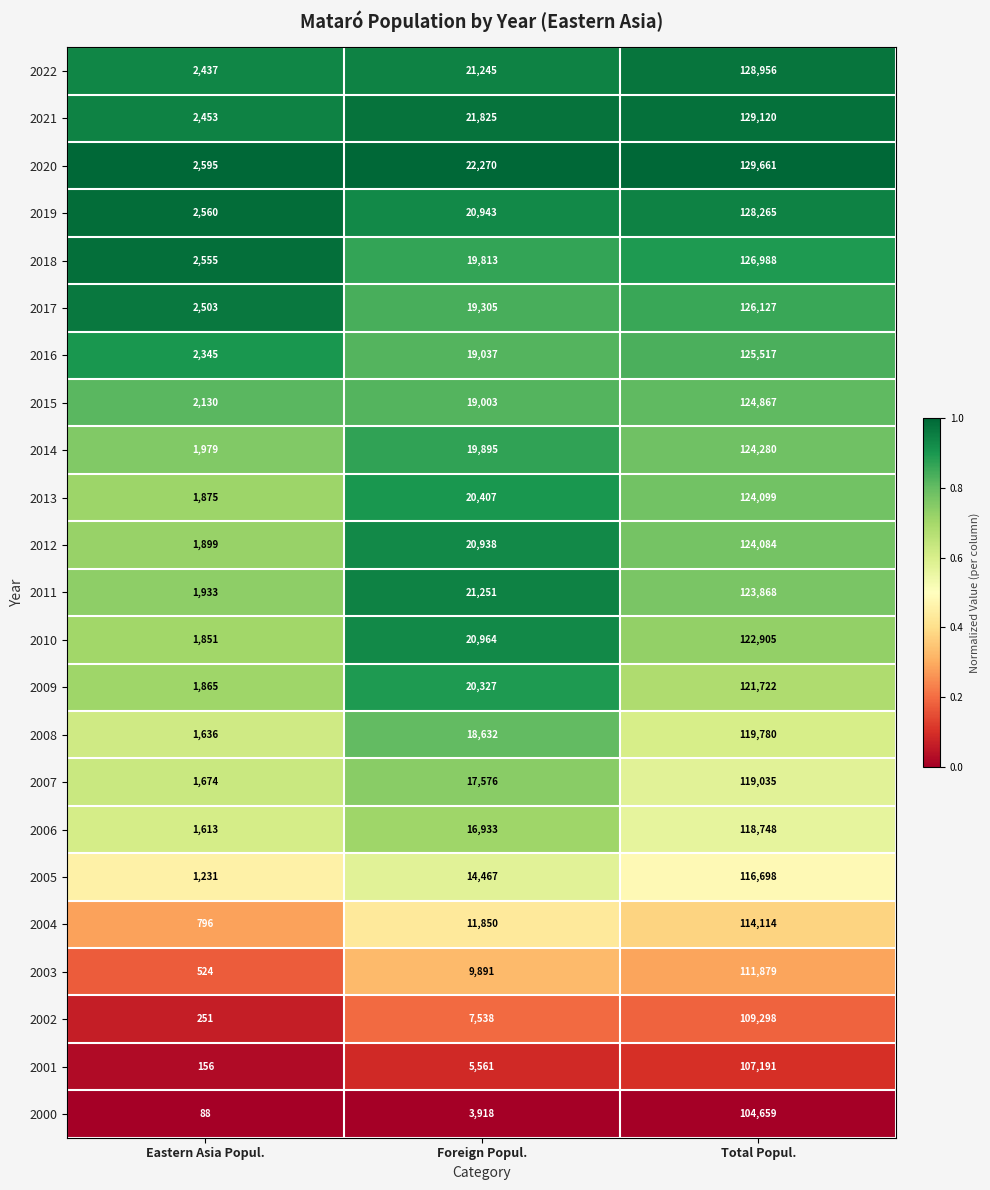

Which series has the largest total across all categories?

2020